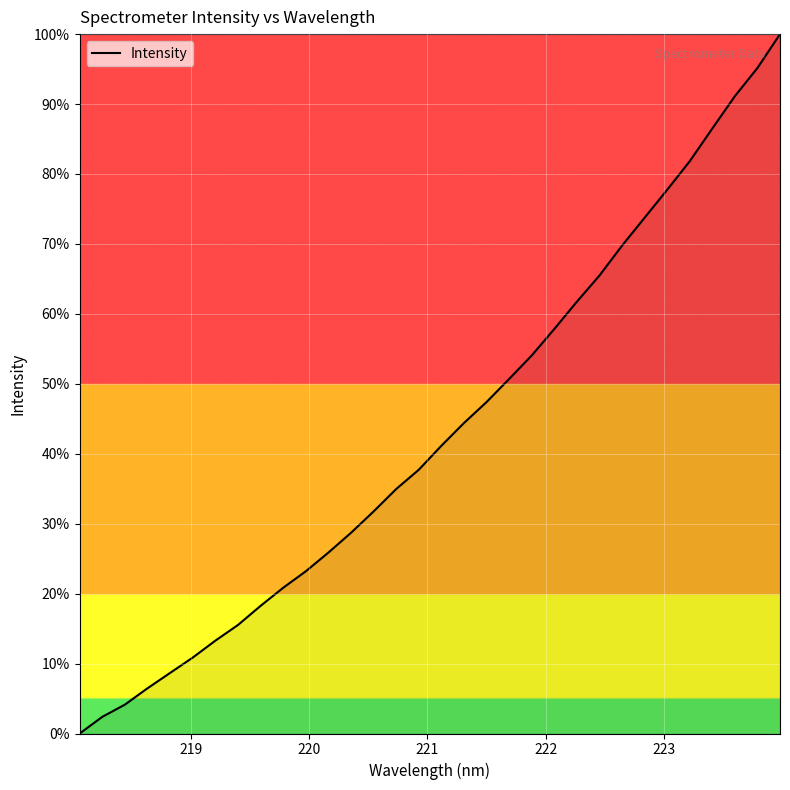

What is the difference between the maximum and minimum values?

100.0